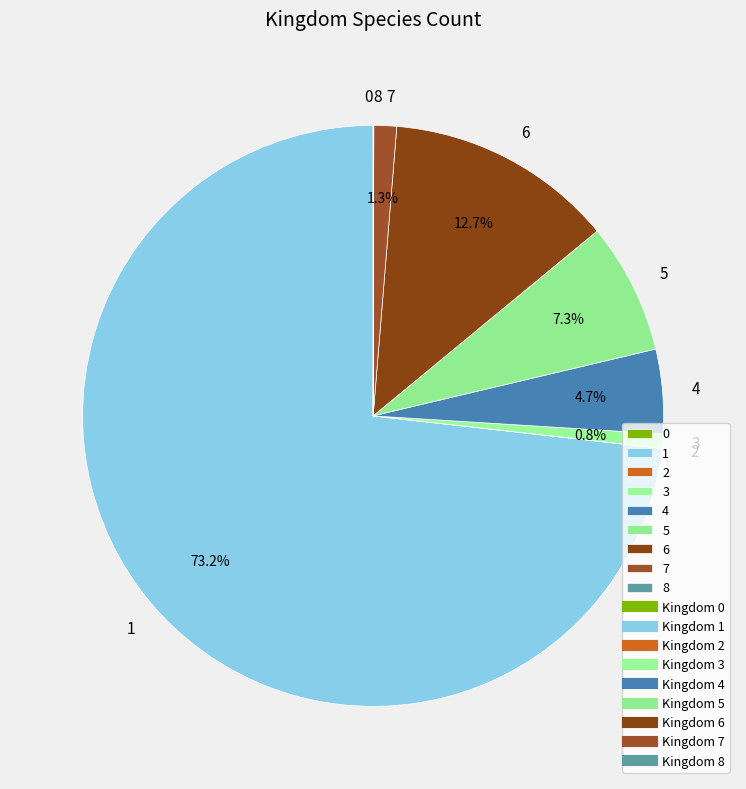

Which has a higher value, 3 or 6?

6